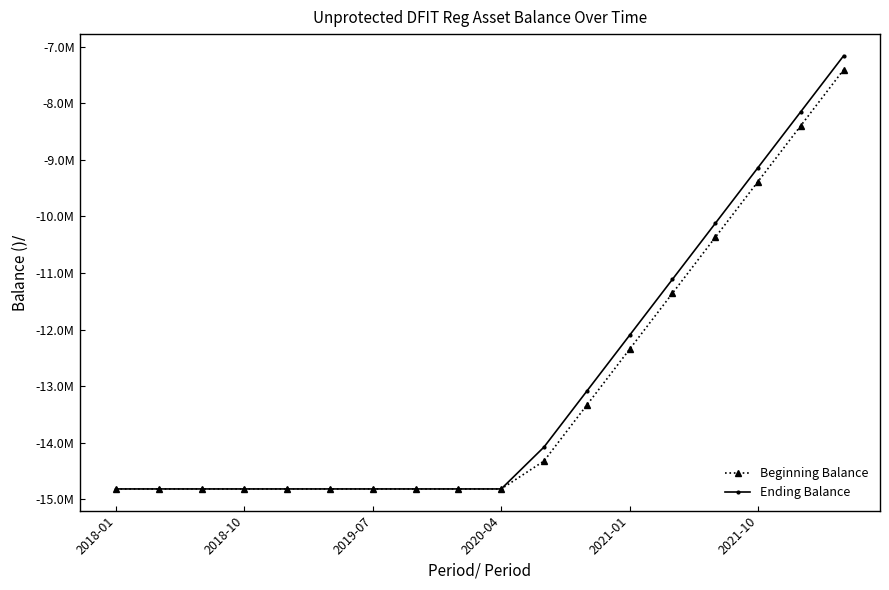

Which series has the widest spread of values?

Ending Balance